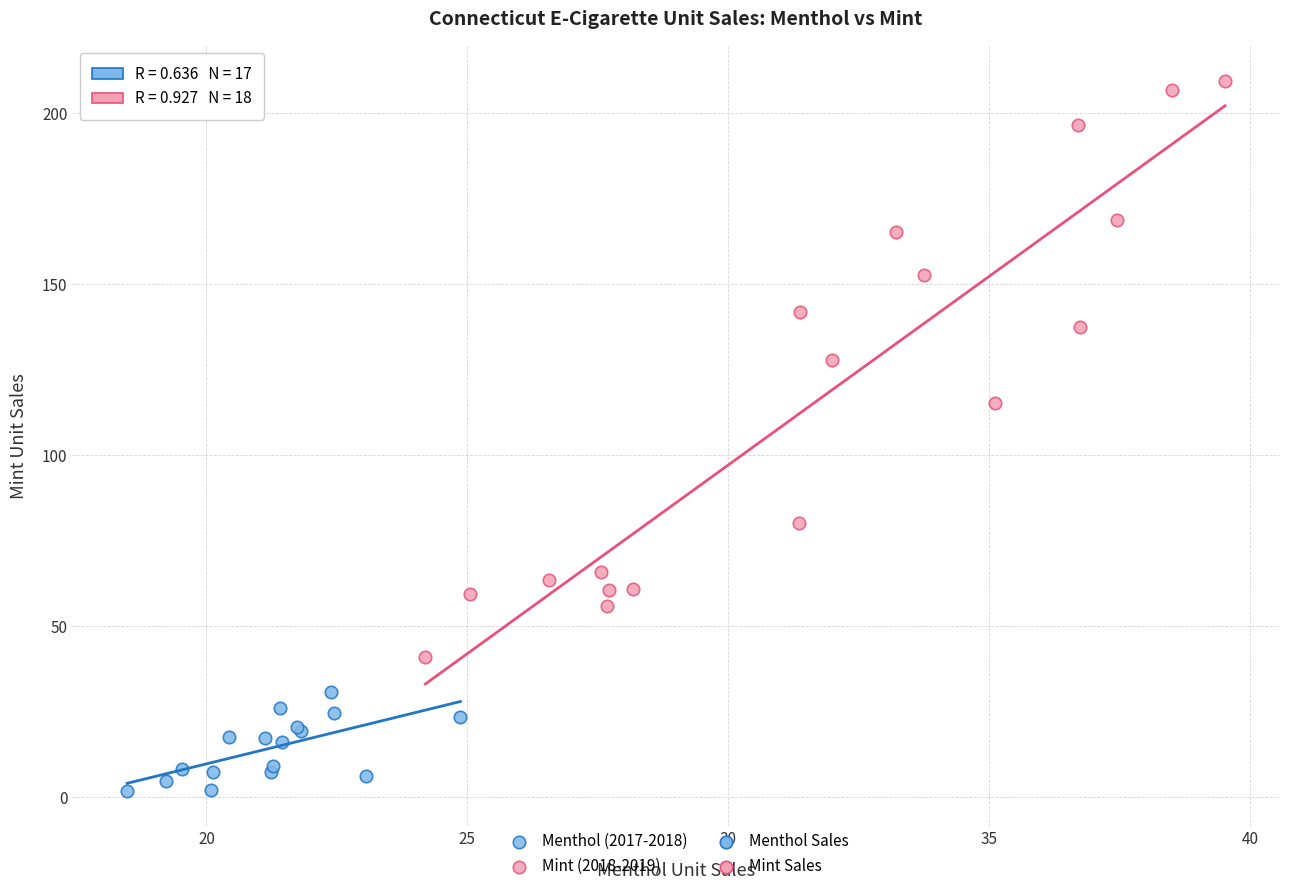

Which series contains the lowest Y value?

Menthol (2017-2018)